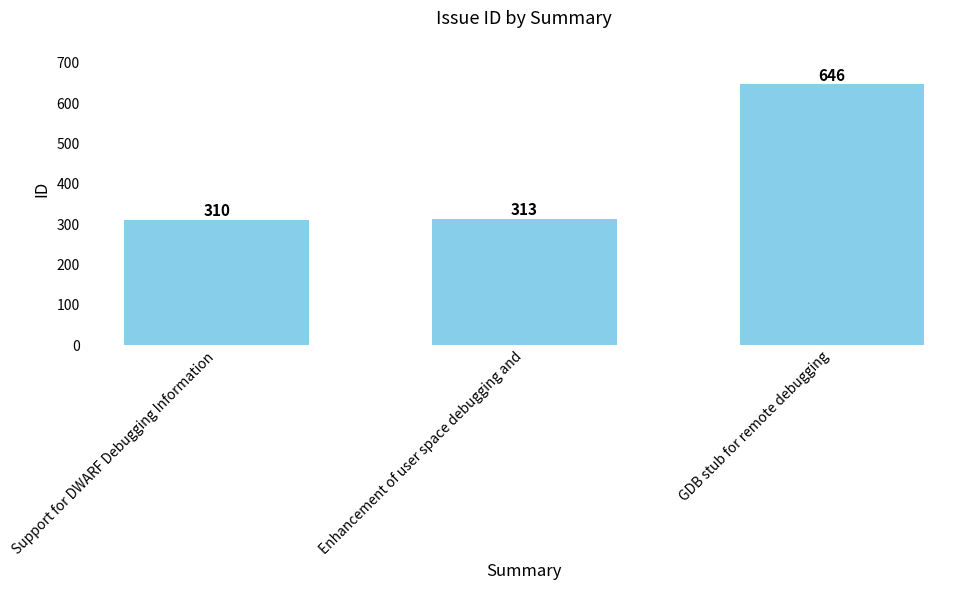

What is the greatest value displayed?

646